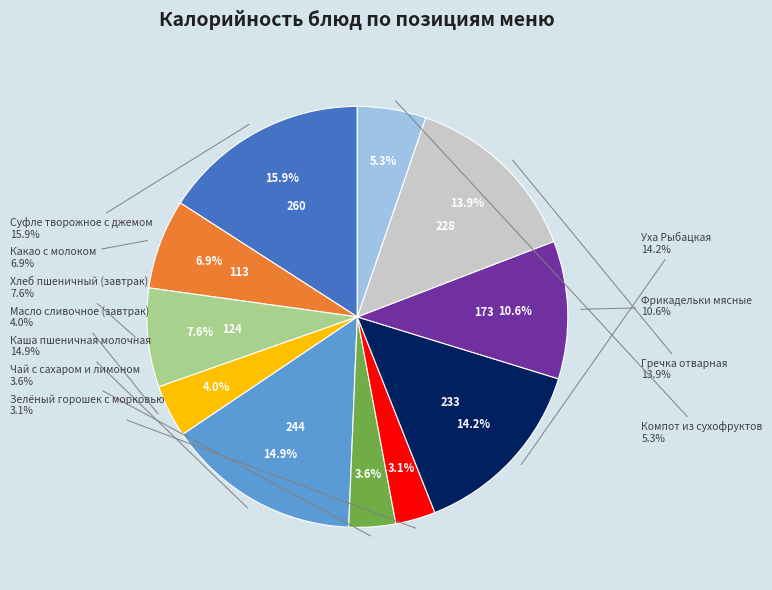

What portion of the pie excludes Уха Рыбацкая?

85.8%